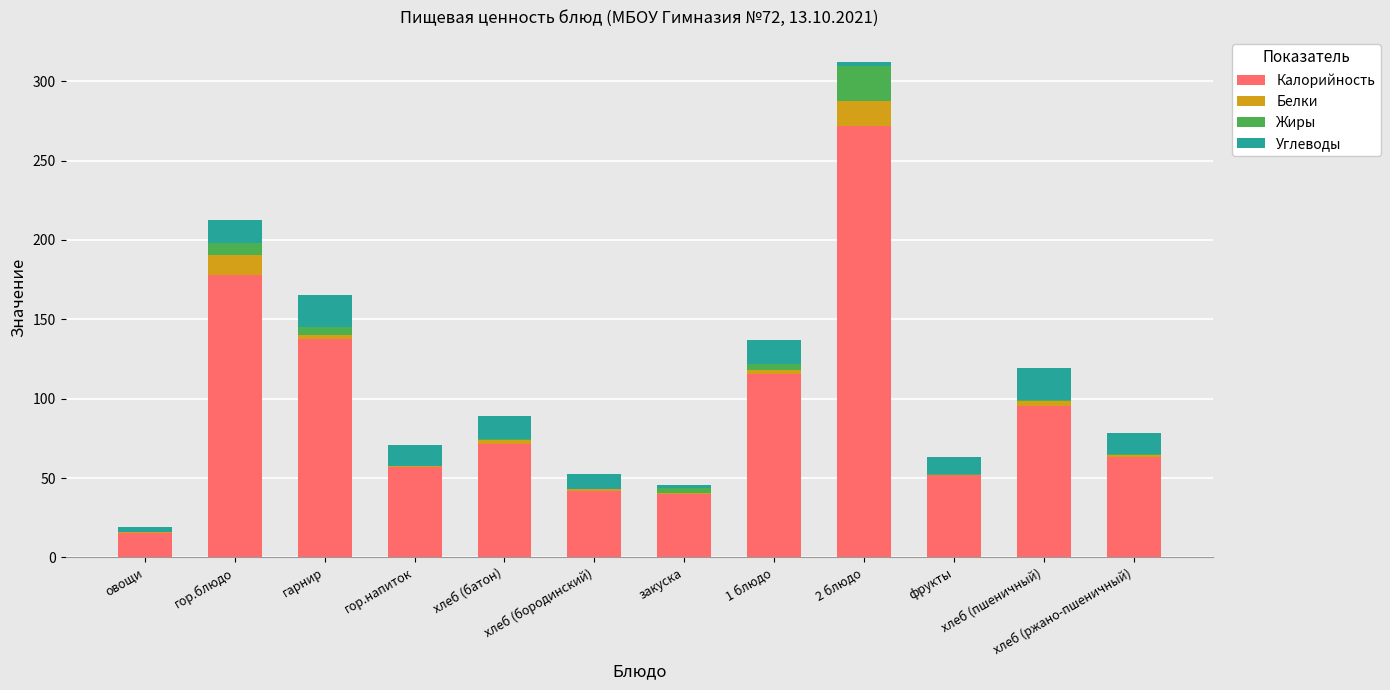

What are all the series names shown in the legend?

Калорийность, Белки, Жиры, Углеводы